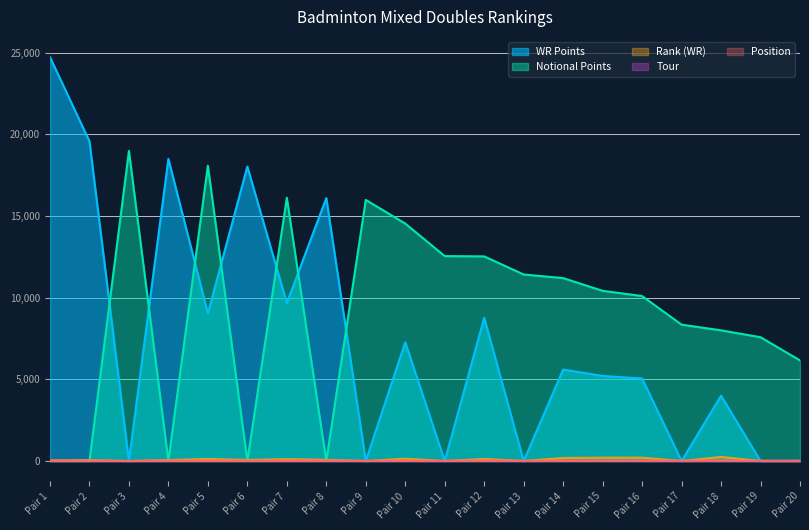

How many values in the Notional Points series exceed 10420?

9